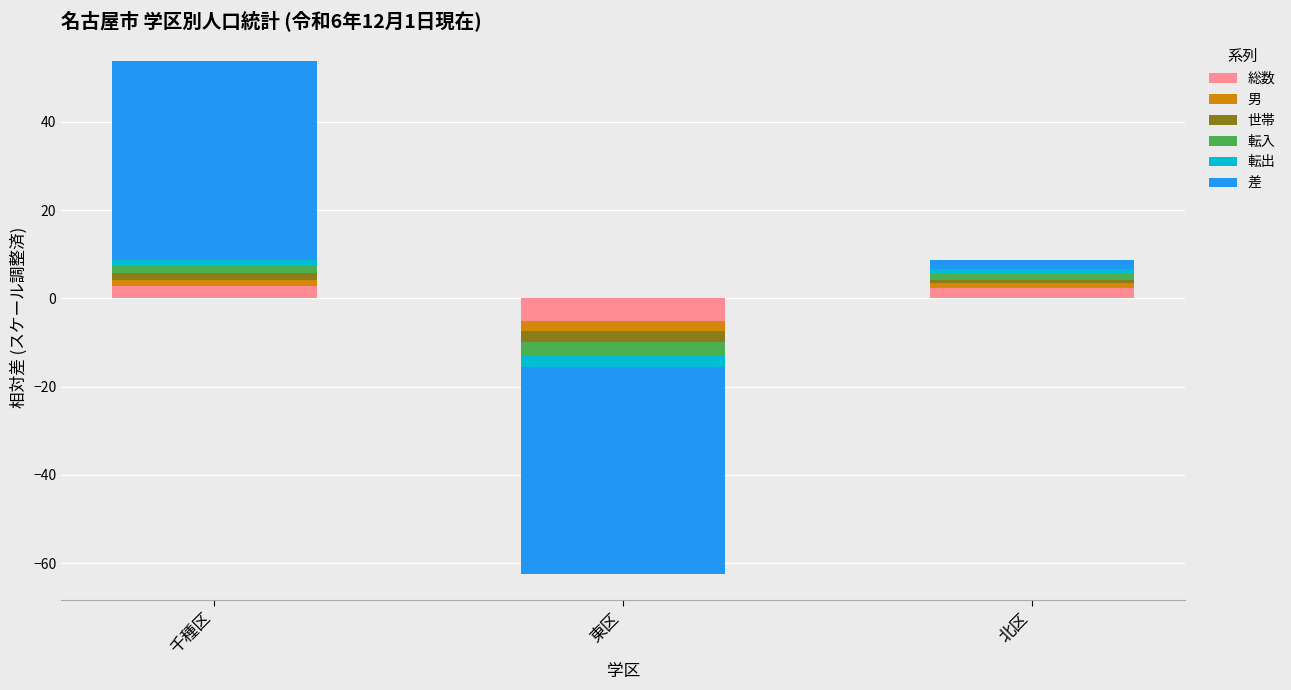

How many bars are there in each group?

6